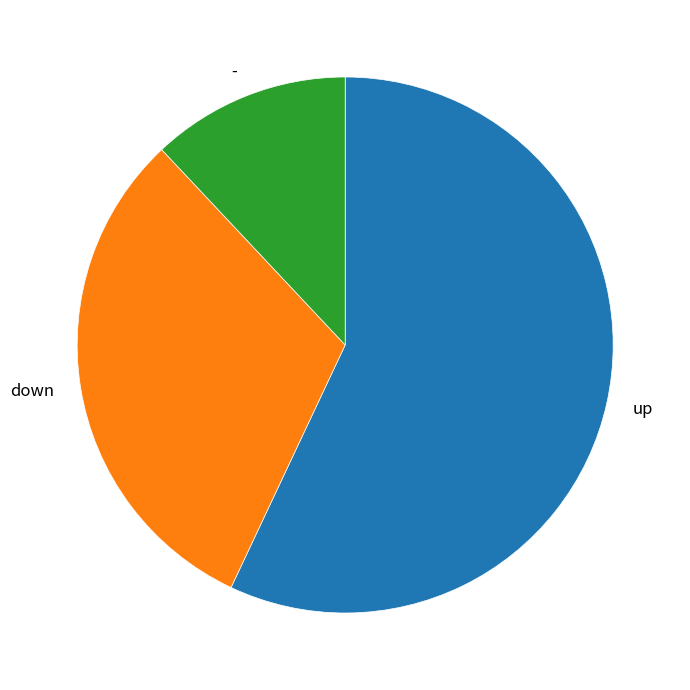

What is the largest slice in the pie chart?

up